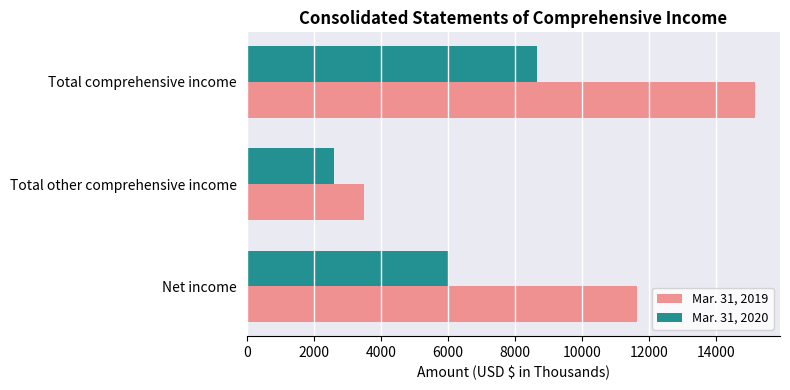

True or false: Mar. 31, 2020 has a value of 1696 at Total other comprehensive income.

False